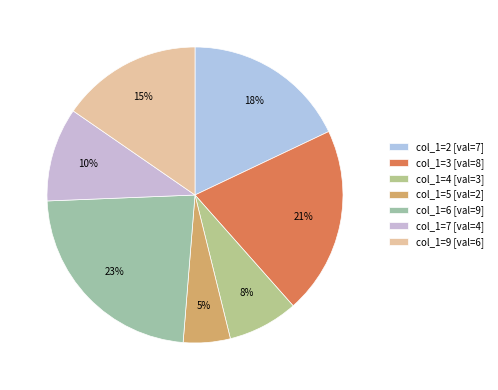

What is the largest slice in the pie chart?

col_1=6 [val=9]